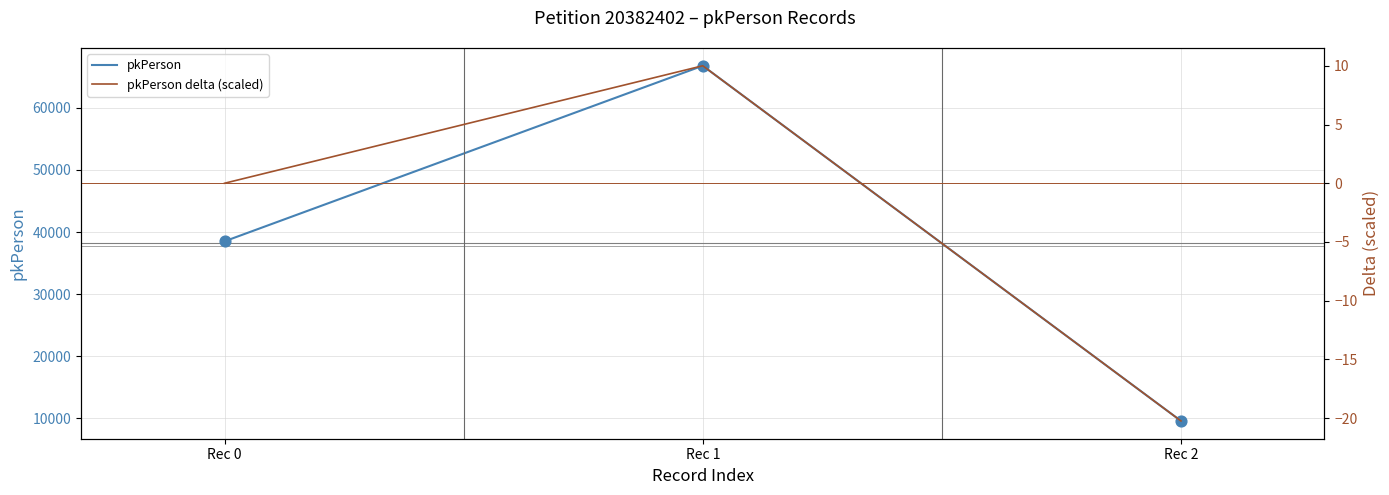

Is the value of pkPerson at Rec 0 greater than the value of pkPerson delta (scaled) at Rec 2?

Yes